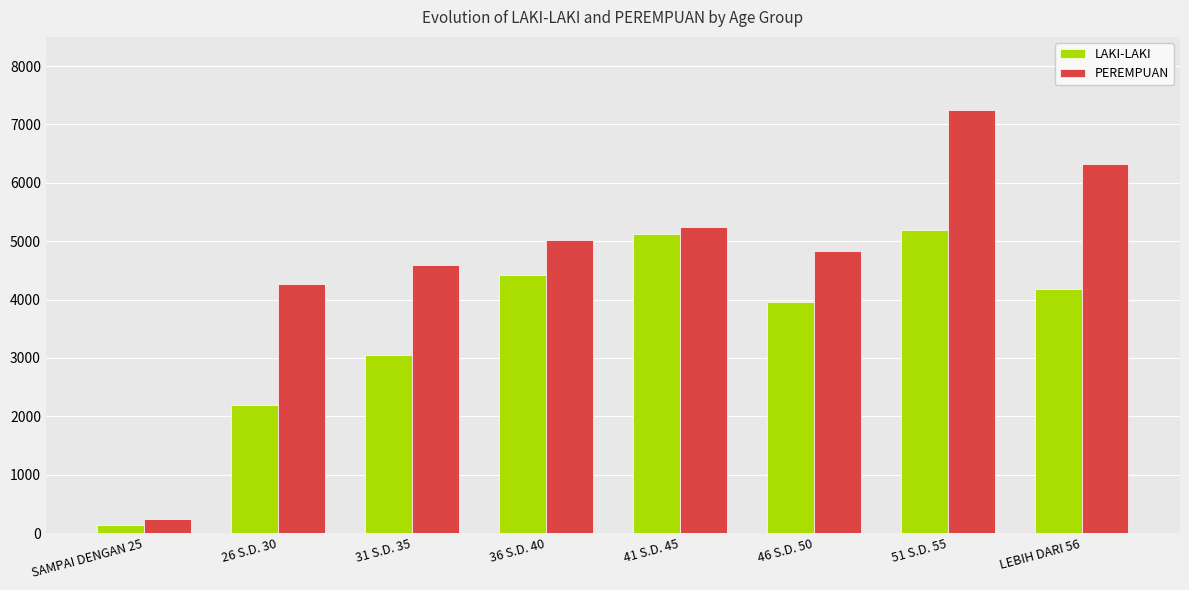

What is the label of the 4th bar from the left?

36 S.D. 40